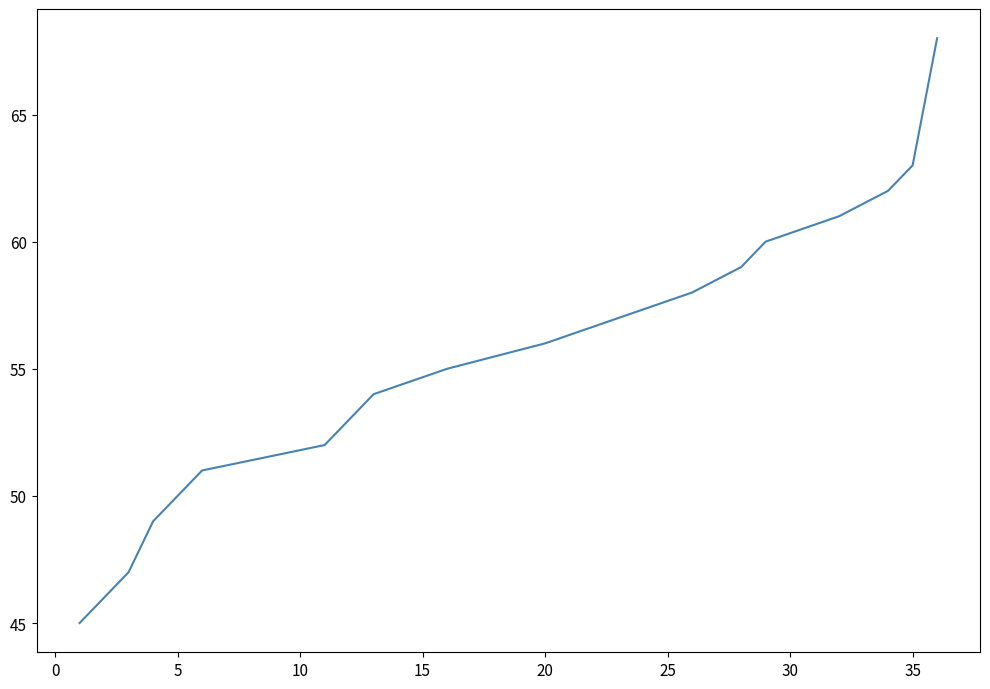

What is the average value?

55